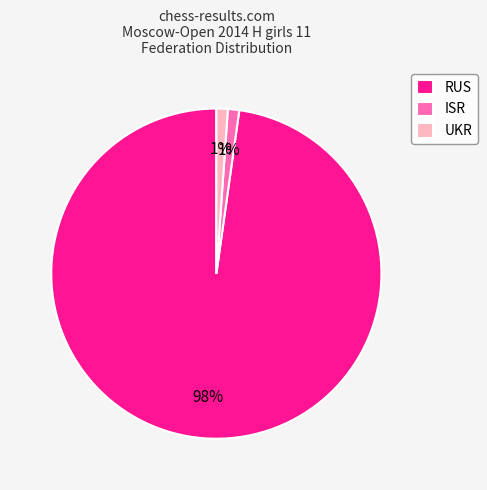

Between ISR and RUS, which is larger?

RUS